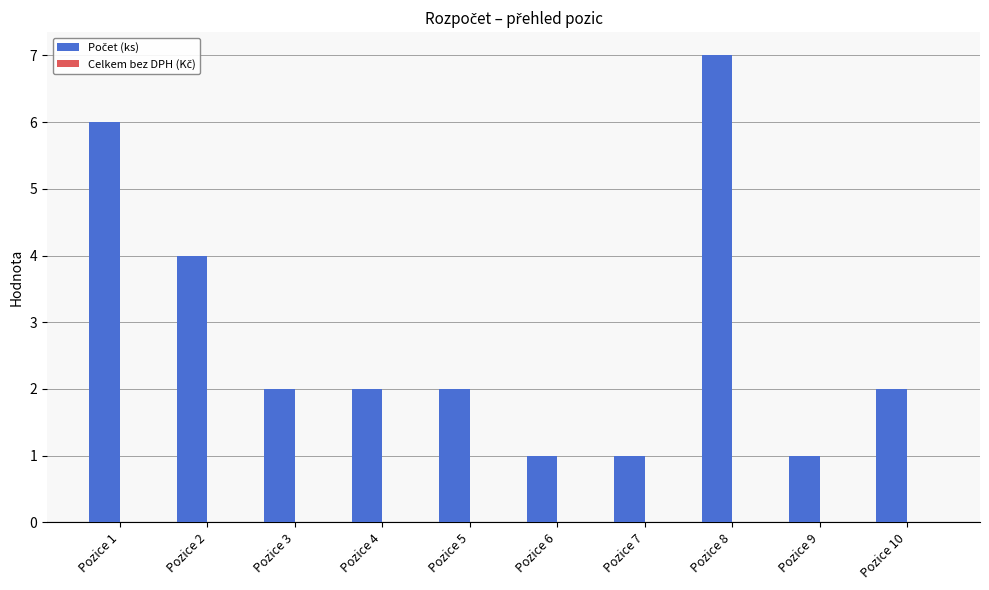

What is the approximate value at Pozice 8?

7